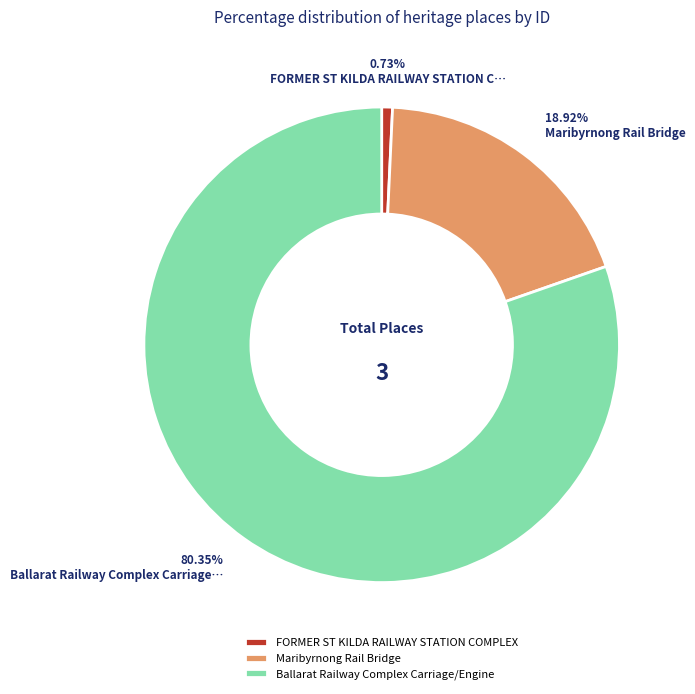

Does Ballarat Railway Complex Carriage/Engine account for over 50% of the chart?

Yes